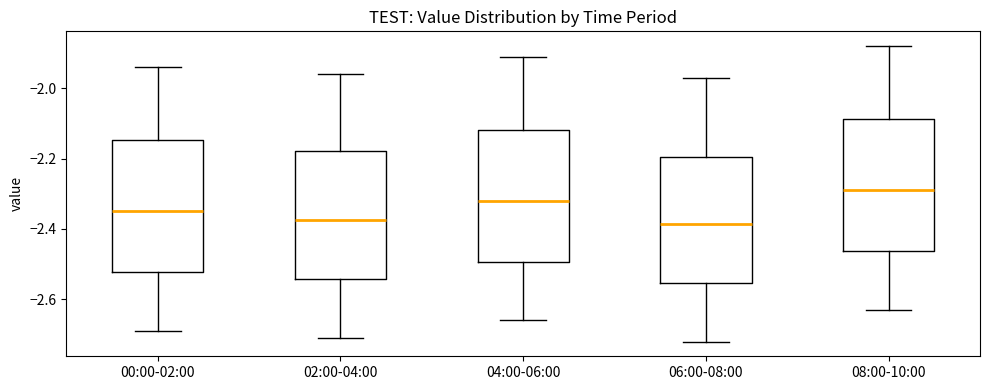

Where is the upper edge of the box for 00:00-02:00 on the y-axis? The values are not printed on the chart, so give them approximately, as read against the axis.

-2.14